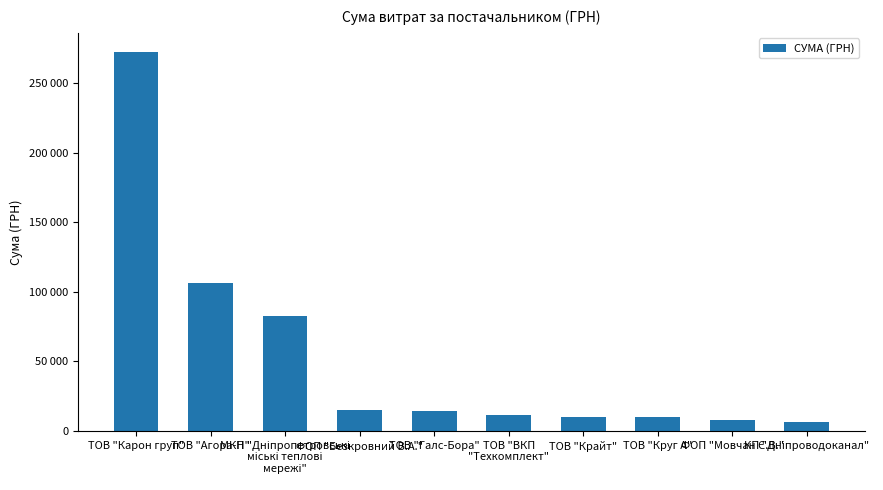

What is the label of the 5th bar from the left?

ТОВ "Галс-Бора"